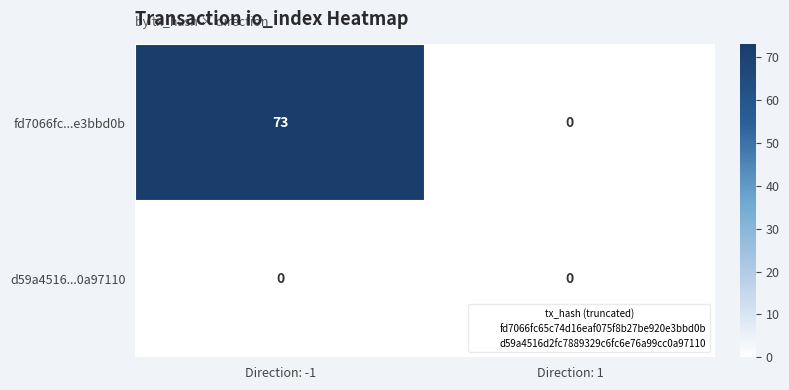

Which series has the widest spread of values?

fd7066fc...e3bbd0b